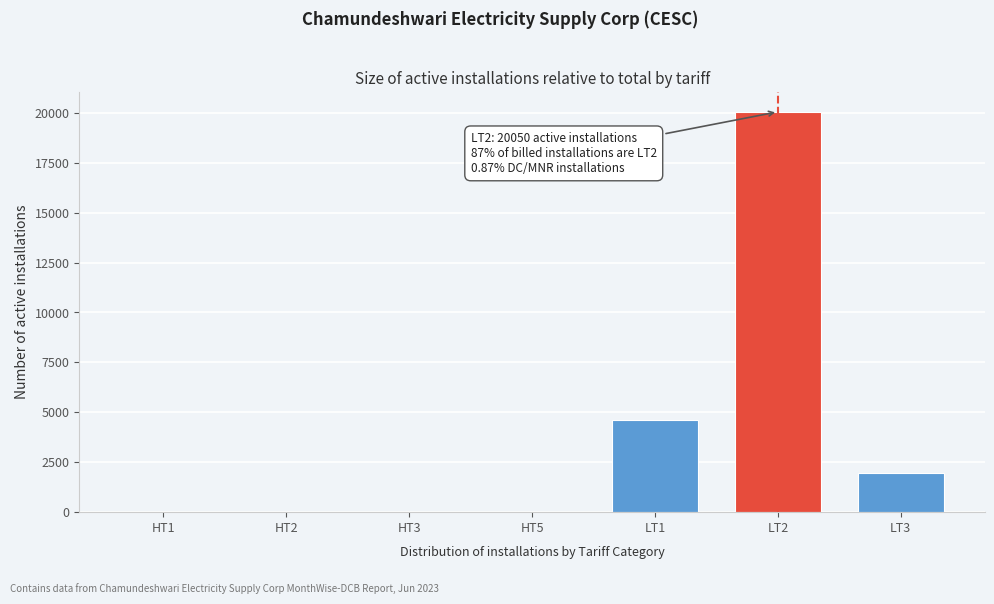

Where is the data nearest to the value 10025?

LT1